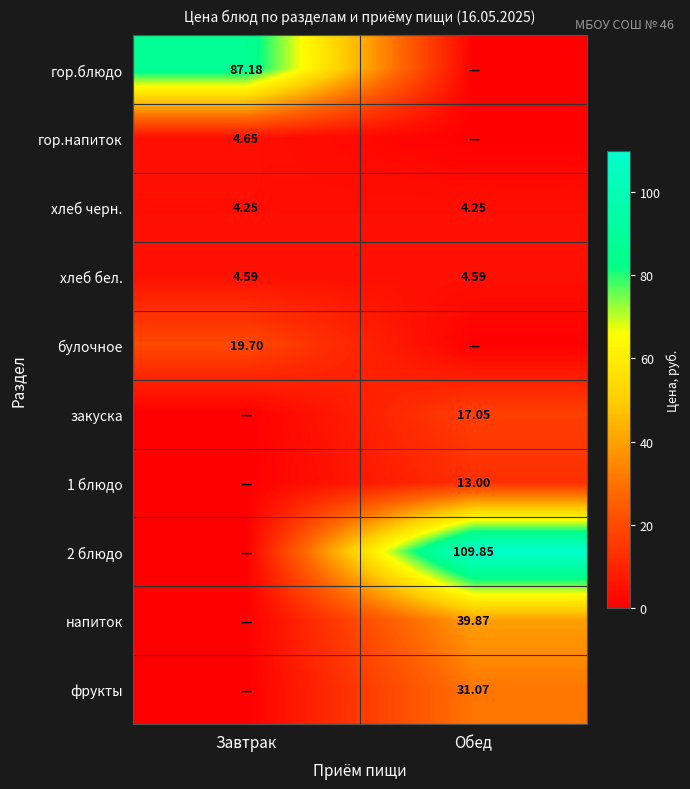

What is the sum of all гор.напиток values?

4.7